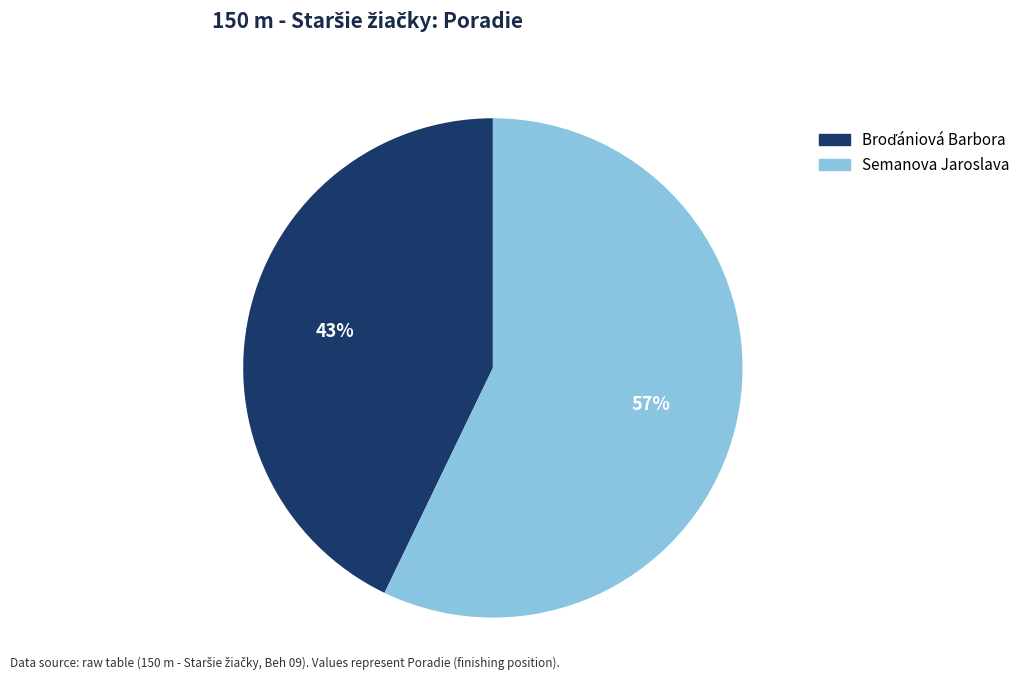

What percentage is the Semanova Jaroslava slice, to the nearest percent?

57%